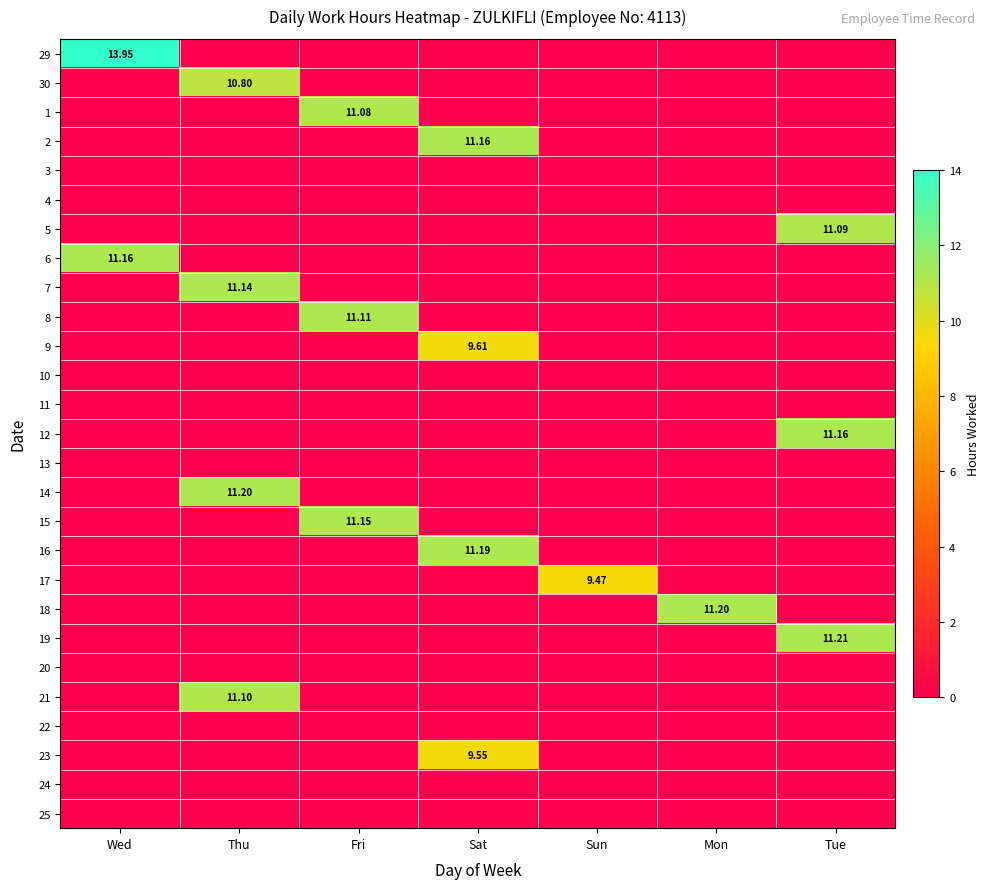

What is the total value across all series at Fri?

33.3